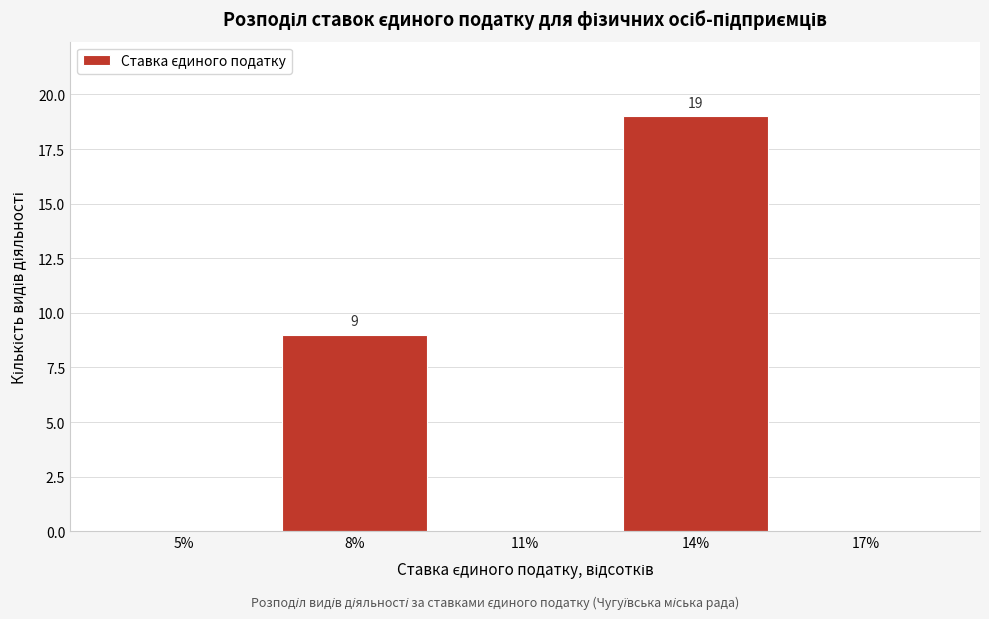

Reading right to left, extract all data points from this chart.

17%=0	14%=19	11%=0	8%=9	5%=0